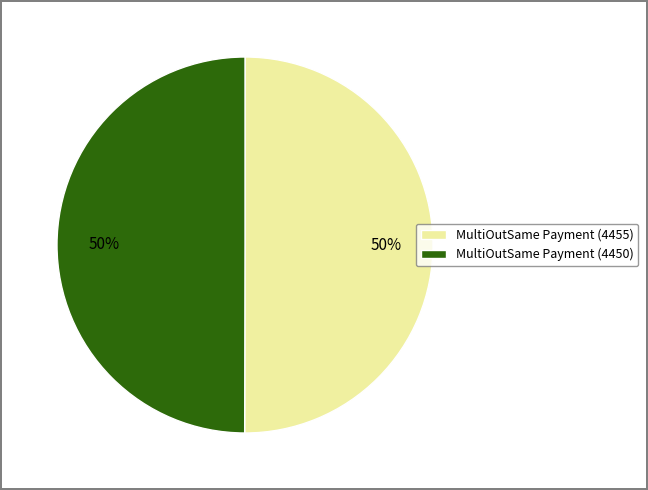

The MultiOutSame Payment (4450) slice represents 50% of the pie. True or false?

True